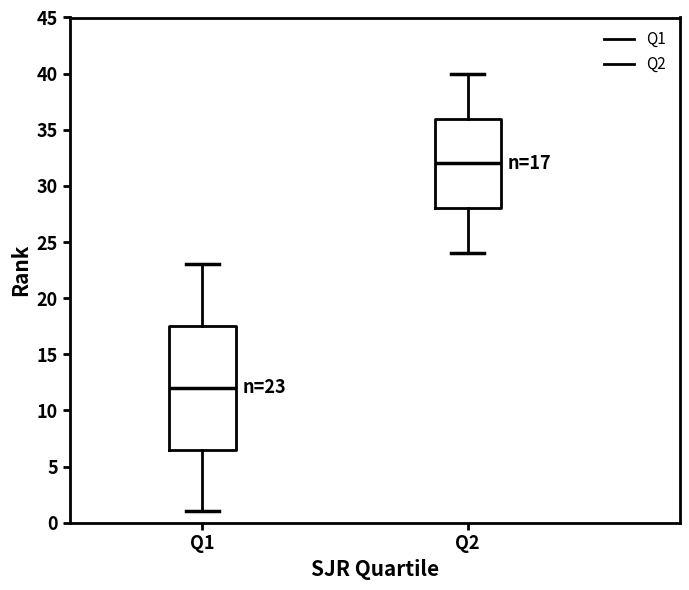

Which box is the tallest, from its lower edge to its upper edge?

Q1